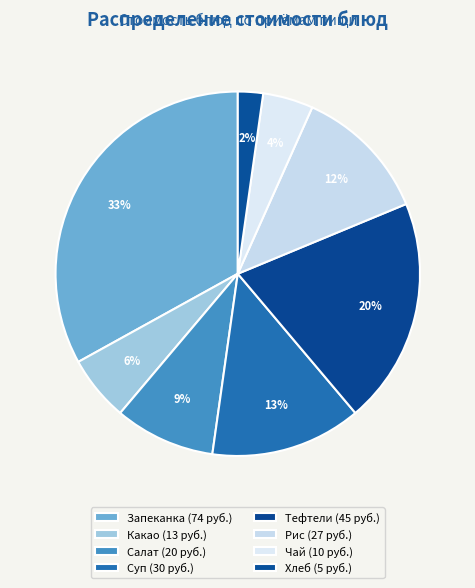

Which slice is the largest?

Запеканка рисовая с творогом